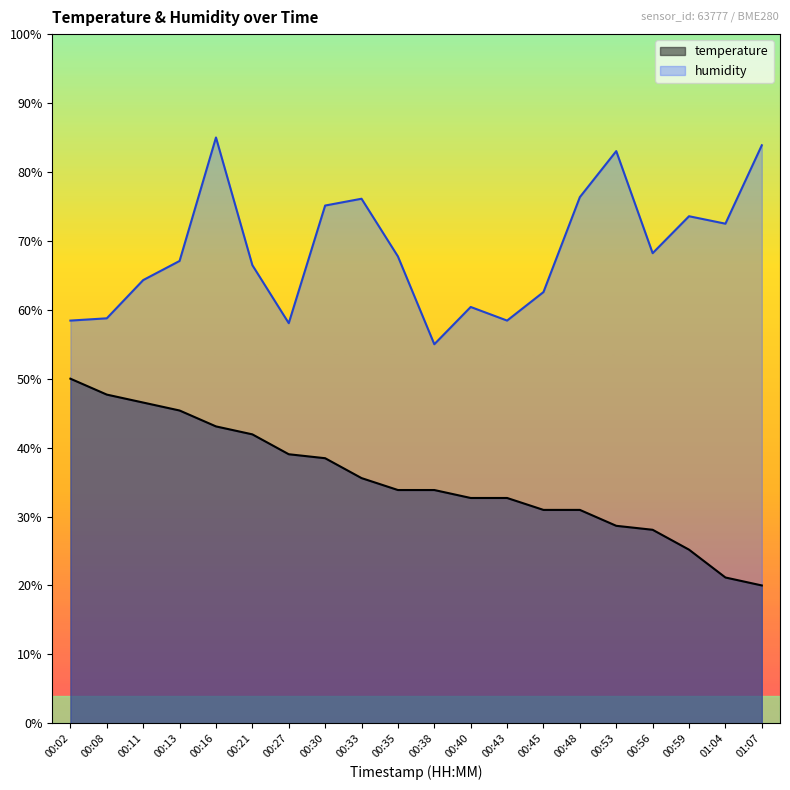

True or false: temperature has more than 1 interior local peaks.

False